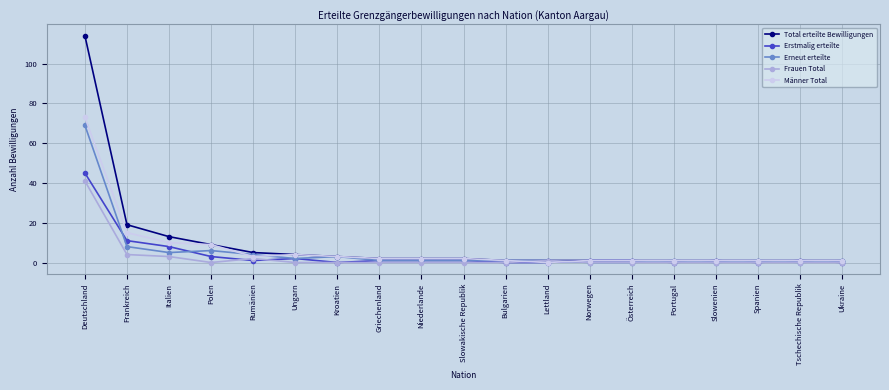

Which series has the largest range (max minus min)?

Total erteilte Bewilligungen